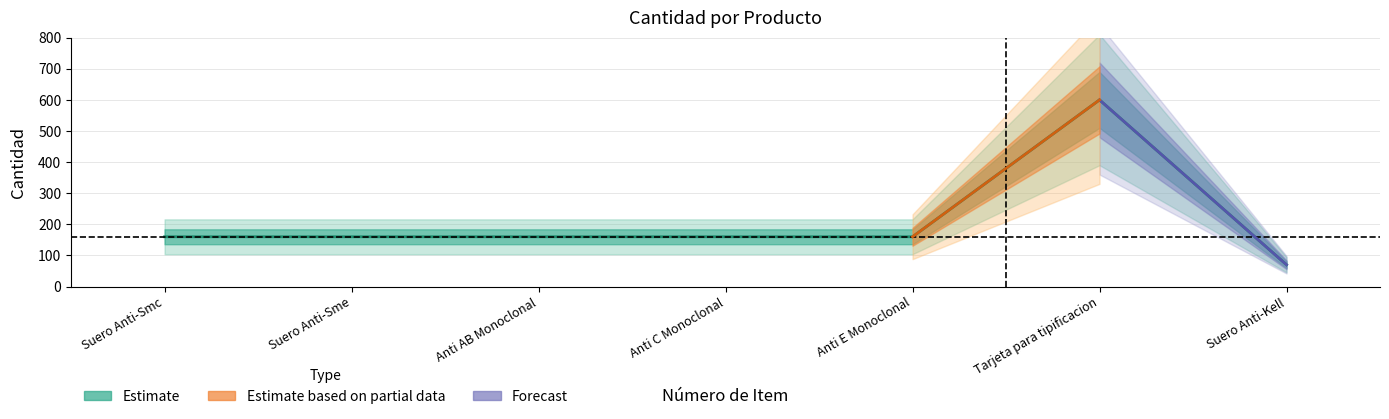

How many data points are less than 160?

1